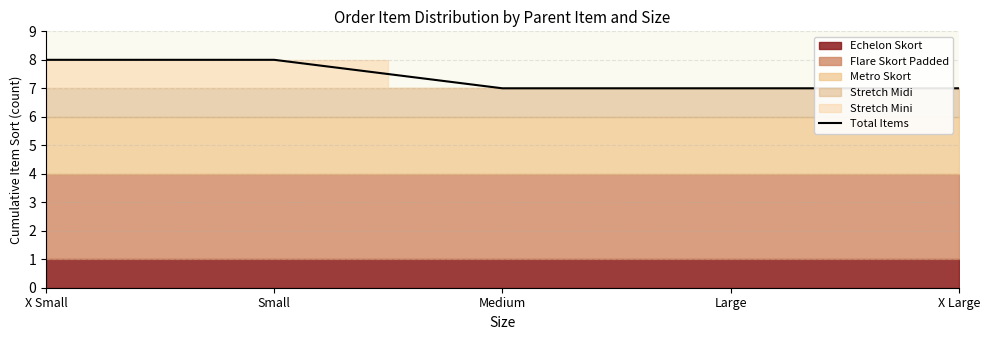

True or false: the data shows 4 at X Large.

False